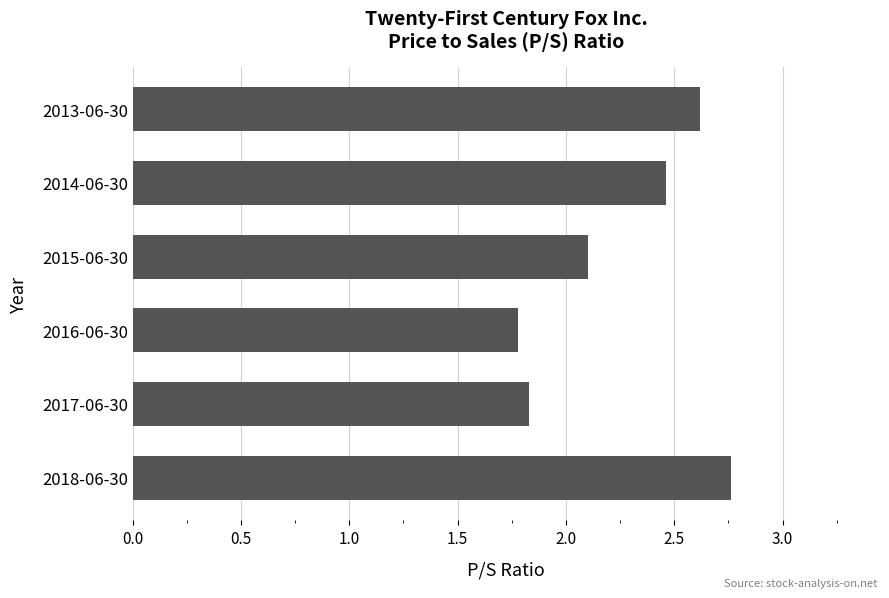

How many categories are shown in the chart?

6